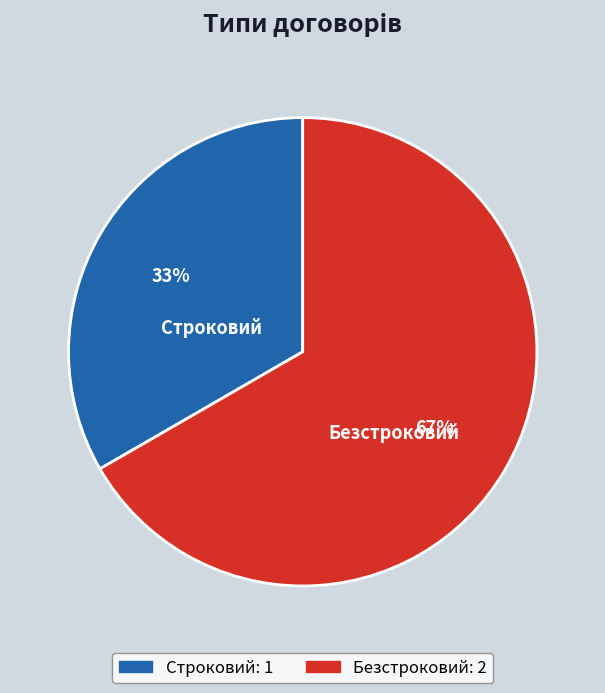

Is there any slice that represents more than half of the pie?

Yes